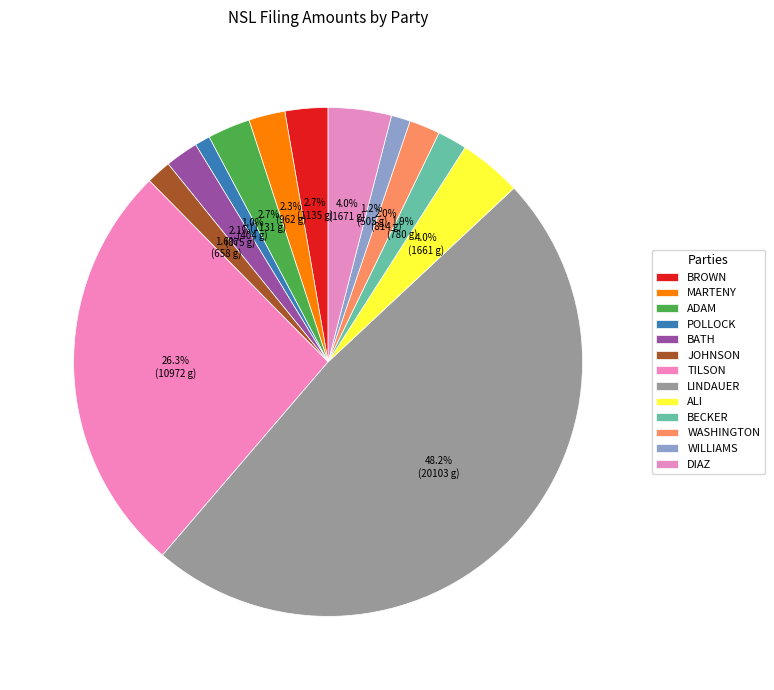

Combined, do BROWN and TILSON account for over 50%?

No